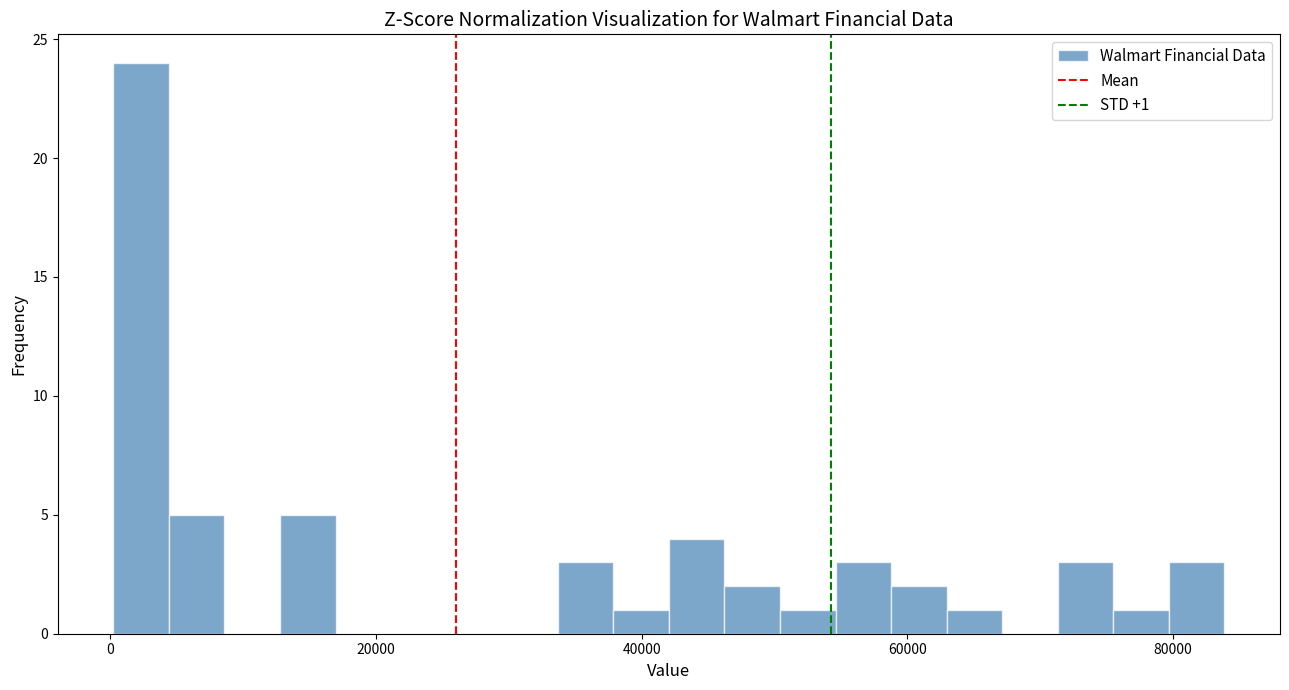

Read against the x-axis, roughly where is the centre of the tallest bar?

2000